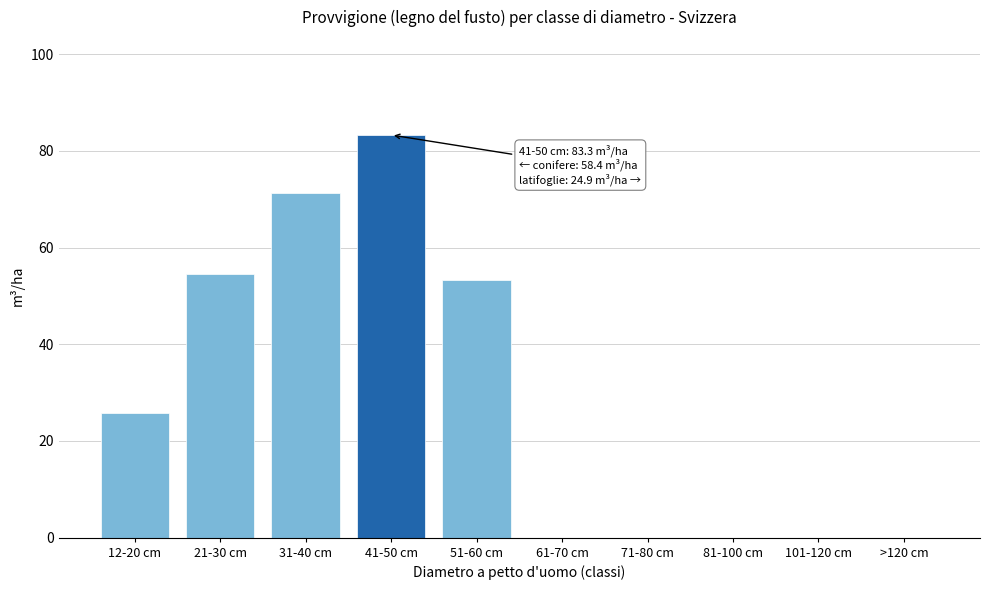

Reading left to right, what are all the values shown in this chart?

12-20 cm=25.7	21-30 cm=54.6	31-40 cm=71.2	41-50 cm=83.3	51-60 cm=53.3	61-70 cm=0.0	71-80 cm=0.0	81-100 cm=0.0	101-120 cm=0.0	>120 cm=0.0